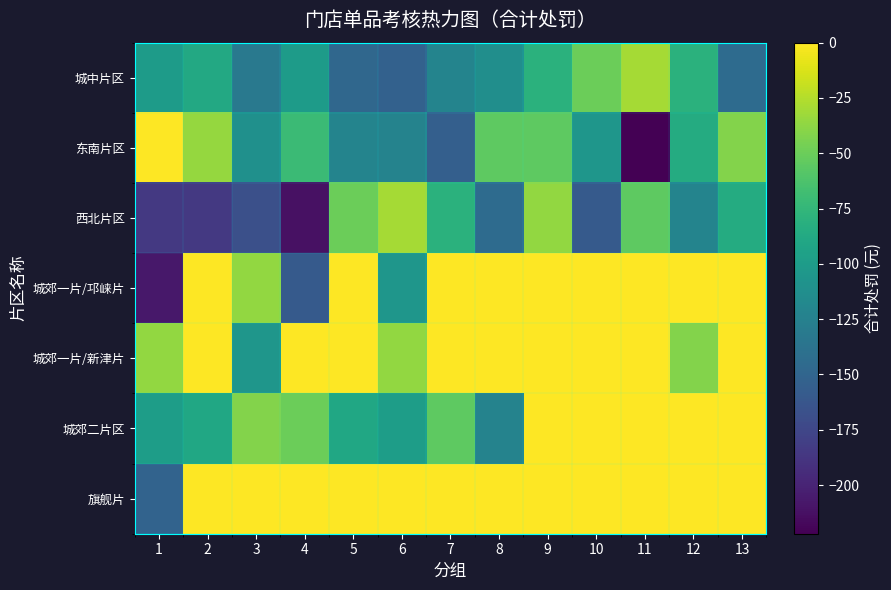

Reading right to left, extract all data points from this chart.

城中片区: 13=-144	12=-80	11=-30	10=-50	9=-80	8=-112	7=-122	6=-153	5=-148	4=-100	3=-132	2=-88	1=-100
东南片区: 13=-41	12=-85	11=-222	10=-105	9=-55	8=-55	7=-155	6=-123	5=-122	4=-71	3=-111	2=-35	1=0
西北片区: 13=-85	12=-122	11=-55	10=-159	9=-36	8=-144	7=-80	6=-30	5=-50	4=-212	3=-168	2=-185	1=-185
城郊一片/邛崃片: 13=0	12=0	11=0	10=0	9=0	8=0	7=0	6=-105	5=0	4=-159	3=-36	2=0	1=-208
城郊一片/新津片: 13=0	12=-41	11=0	10=0	9=0	8=0	7=0	6=-36	5=0	4=0	3=-105	2=0	1=-36
城郊二片区: 13=0	12=0	11=0	10=0	9=0	8=-123	7=-55	6=-98	5=-90	4=-50	3=-41	2=-90	1=-98
旗舰片: 13=0	12=0	11=0	10=0	9=0	8=0	7=0	6=0	5=0	4=0	3=0	2=0	1=-151